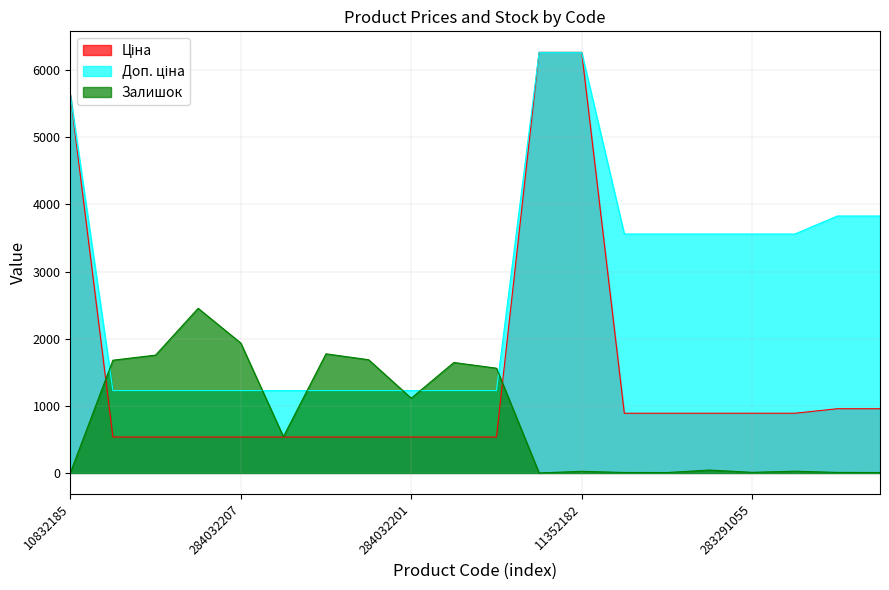

What position from the right is 283291651?

6